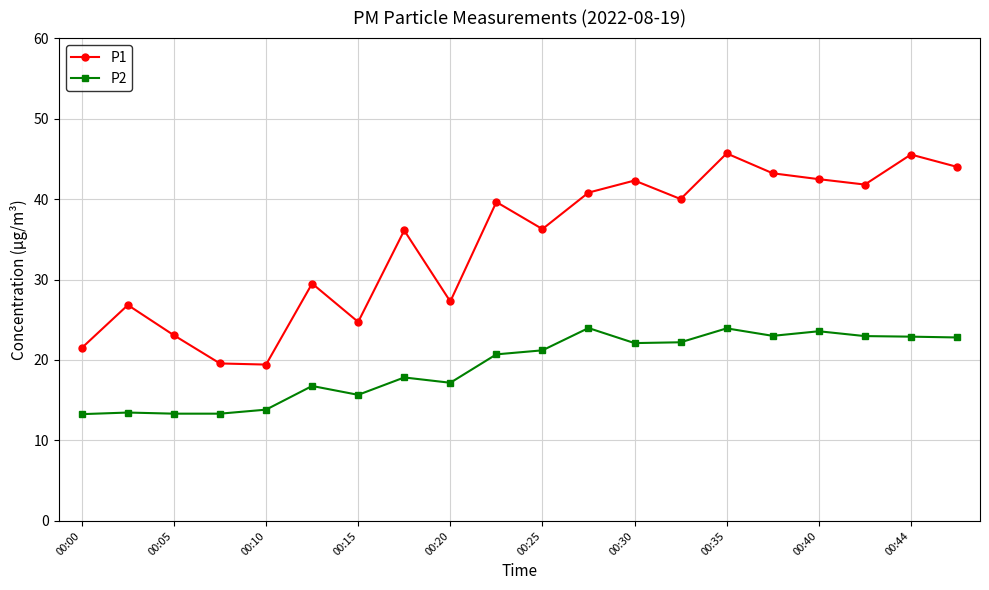

How many interior local peaks does the P1 series have?

7